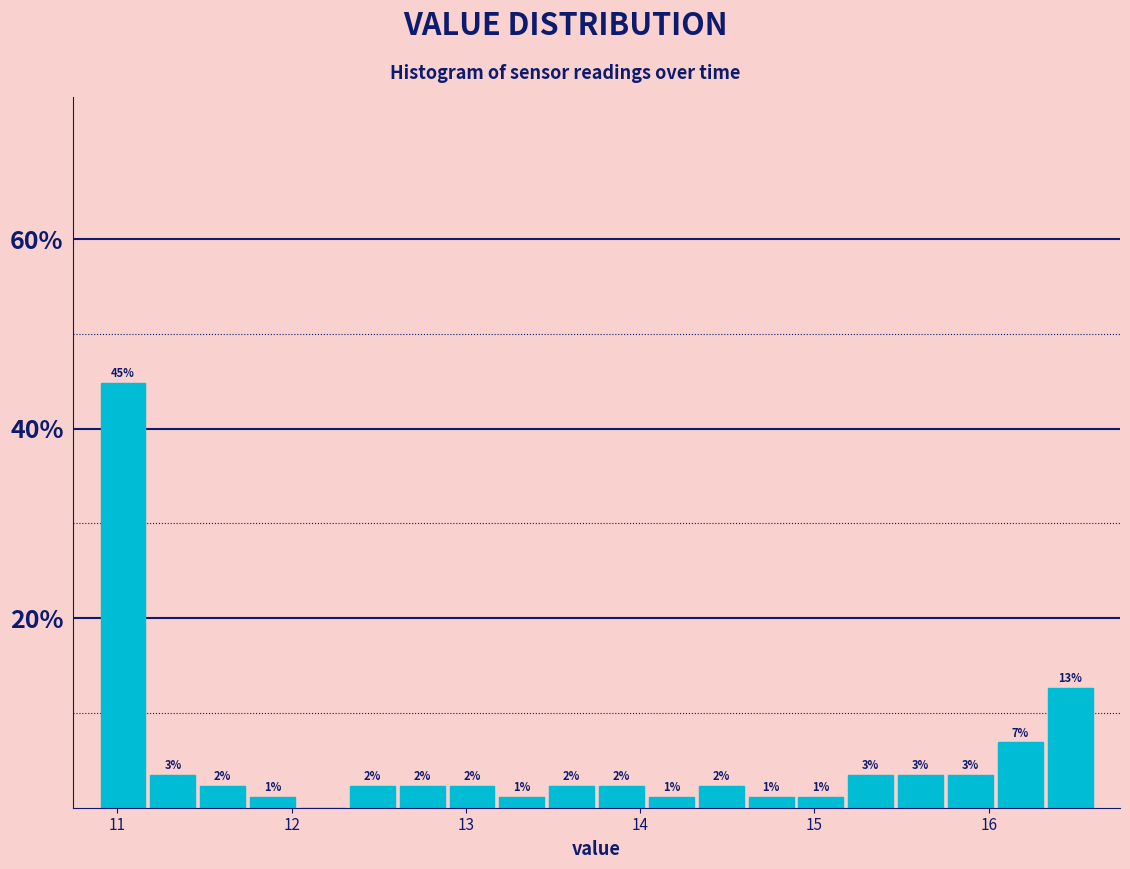

Around what value on the x-axis is the tallest bar? Give the approximate position of its centre, as read against the axis.

11.0